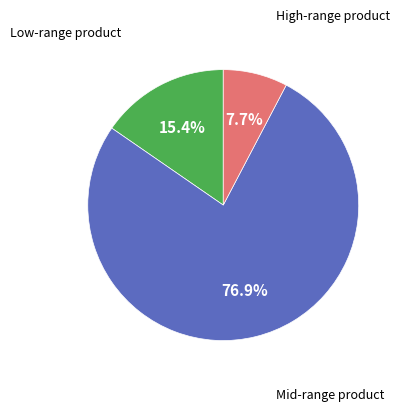

Does any single category account for the majority?

Yes